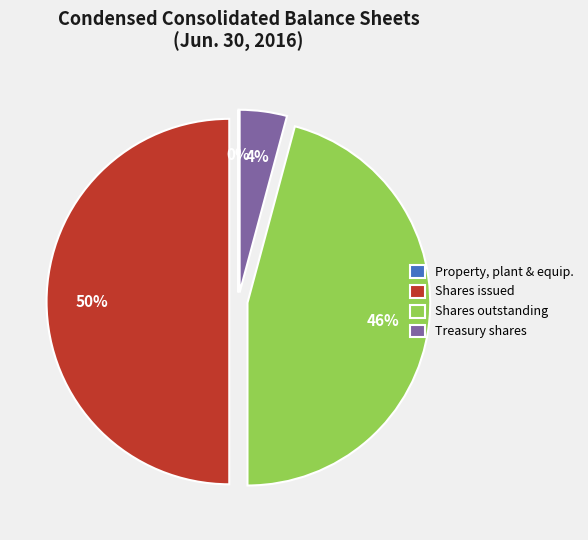

Does Shares outstanding represent more than half of the total?

No